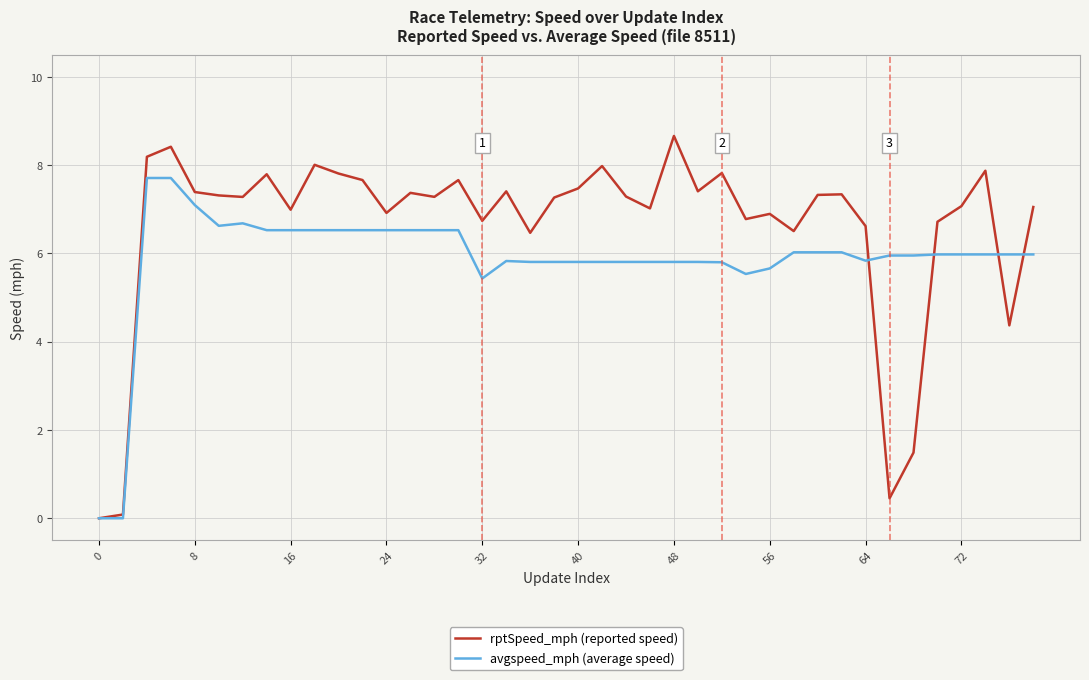

Does the chart display data point markers on the line(s)?

No